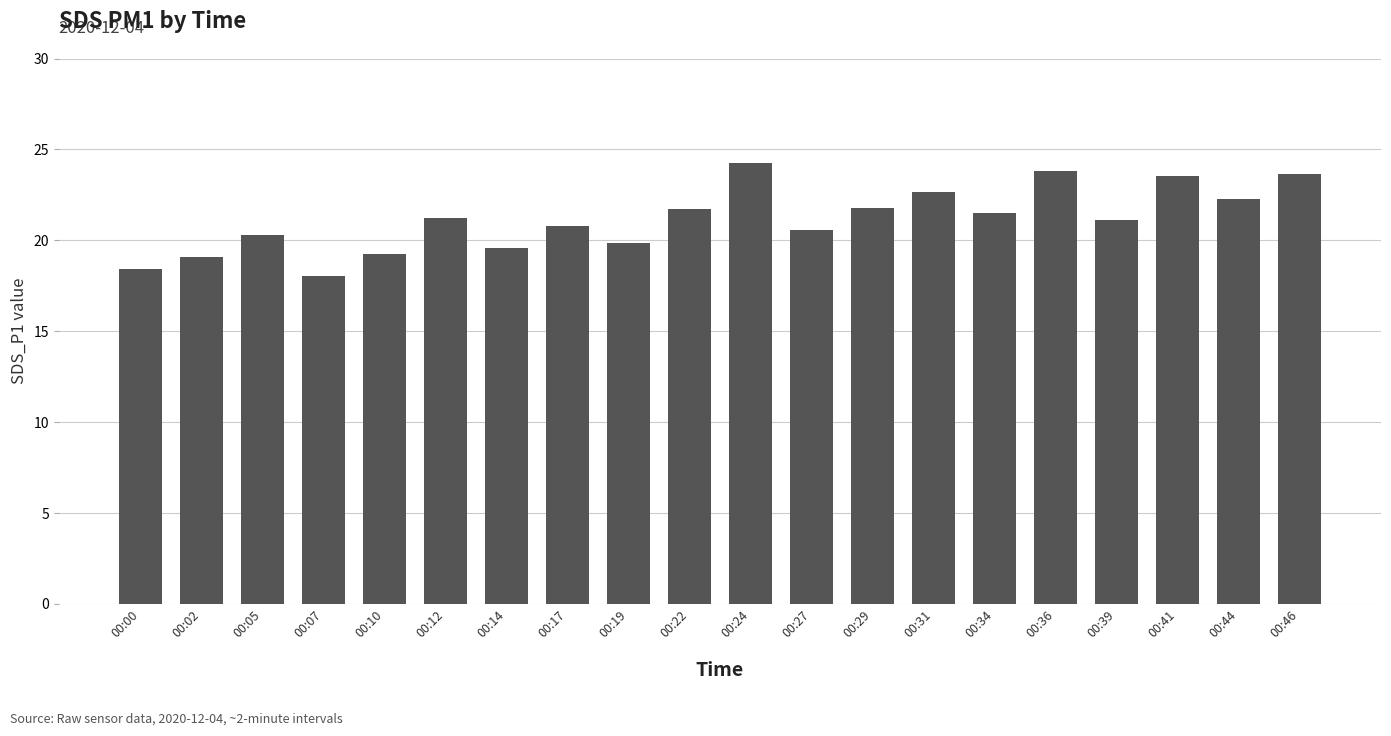

Which has a higher value, 00:10 or 00:46?

00:46